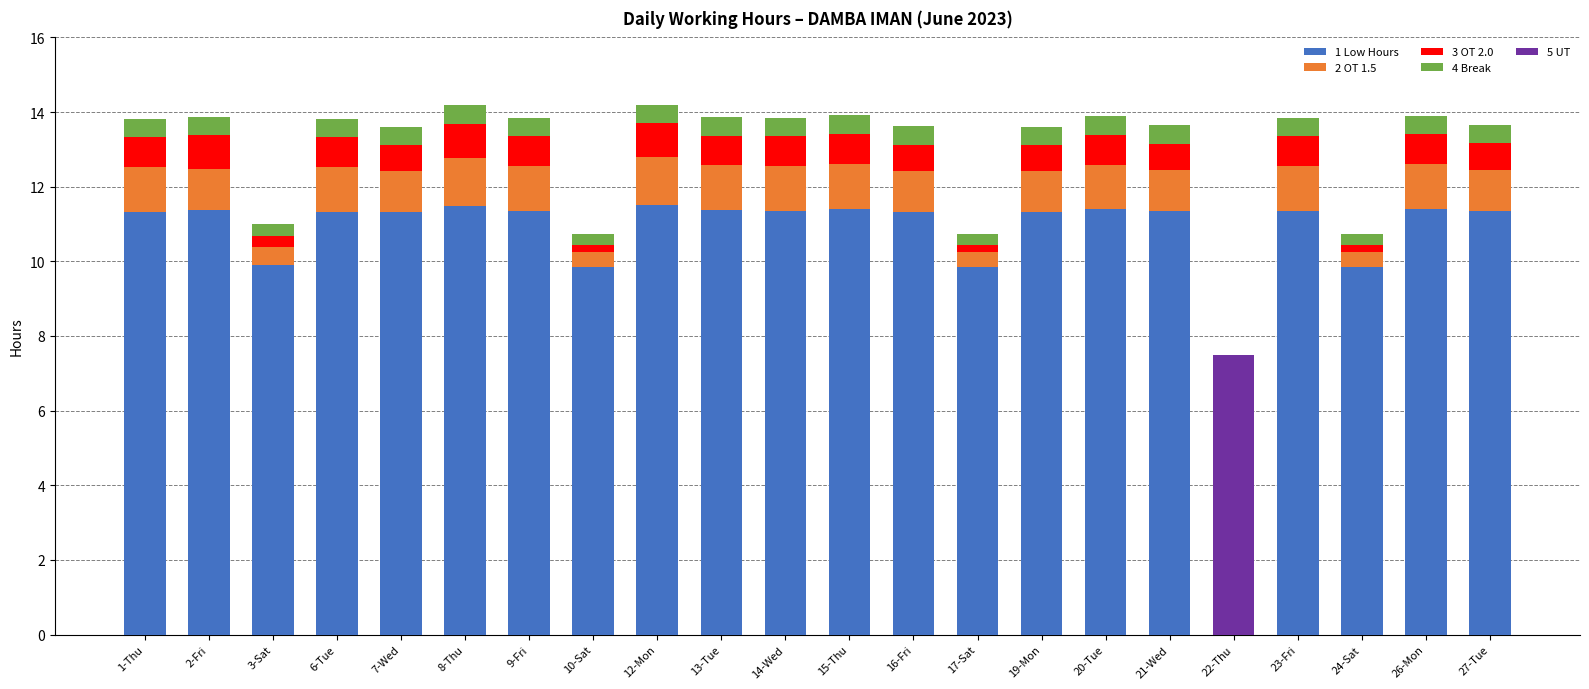

What is the total value across all series at 6-Tue?

13.8